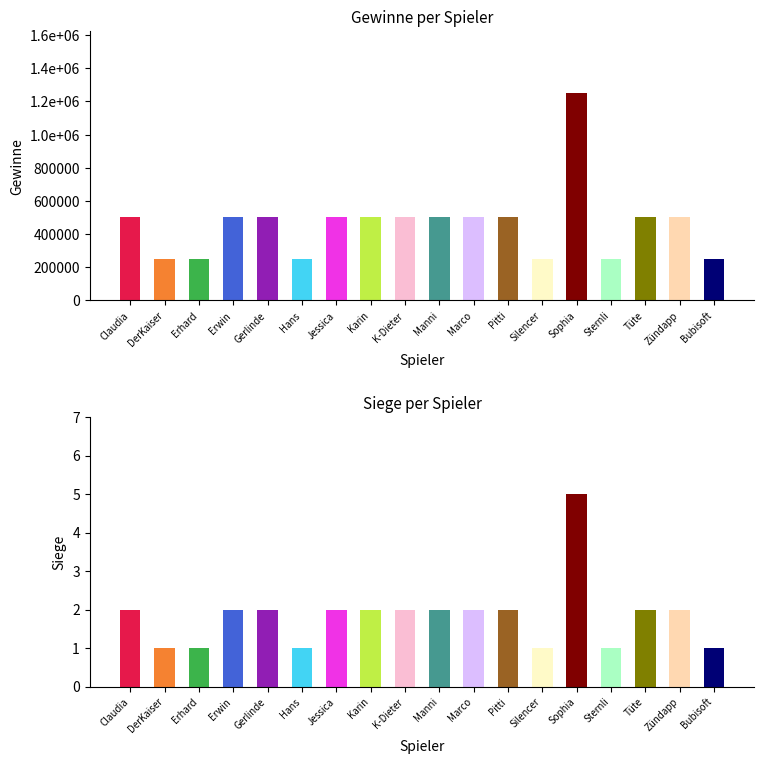

What is the smallest value displayed?

1